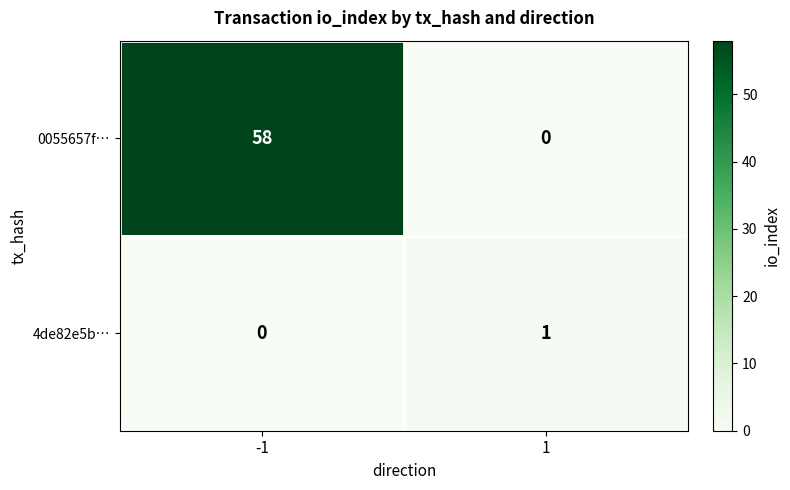

What is the difference between the 0055657f… values at 1 and -1?

58